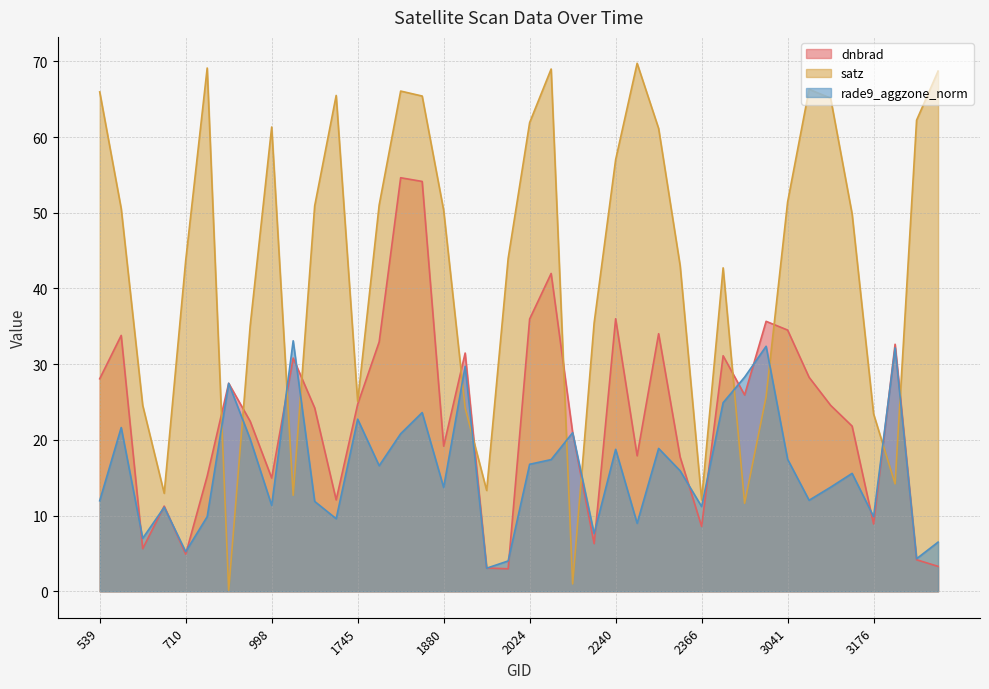

What is the difference between the dnbrad values at 3257 and 2042?

38.7